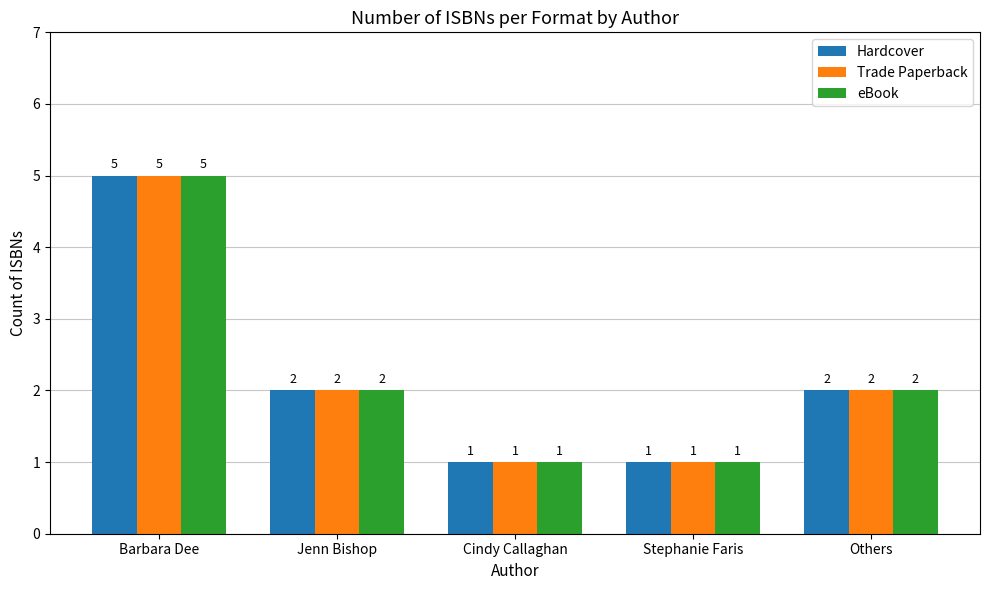

Reading right to left, transcribe all the data shown in this chart.

Hardcover: Others=2	Stephanie Faris=1	Cindy Callaghan=1	Jenn Bishop=2	Barbara Dee=5
Trade Paperback: Others=2	Stephanie Faris=1	Cindy Callaghan=1	Jenn Bishop=2	Barbara Dee=5
eBook: Others=2	Stephanie Faris=1	Cindy Callaghan=1	Jenn Bishop=2	Barbara Dee=5